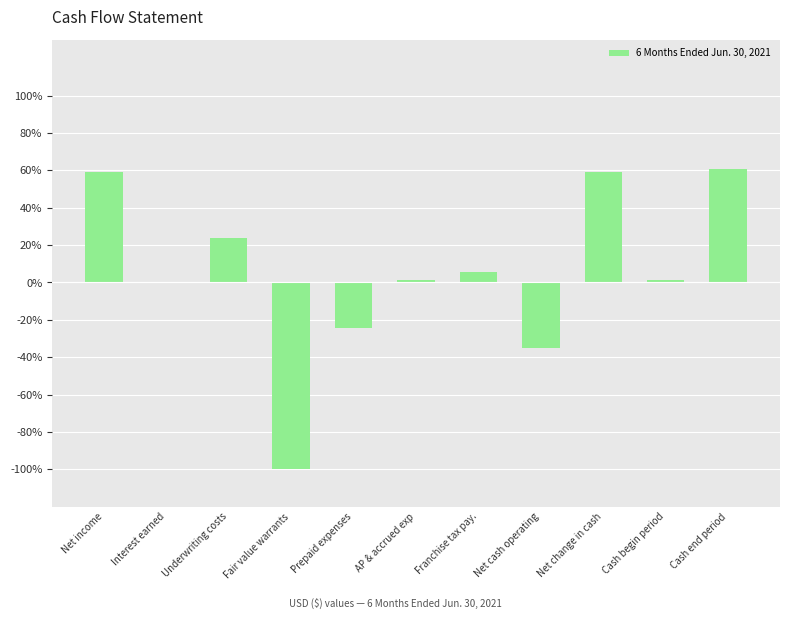

The value at Net income is 59.0. True or false?

True